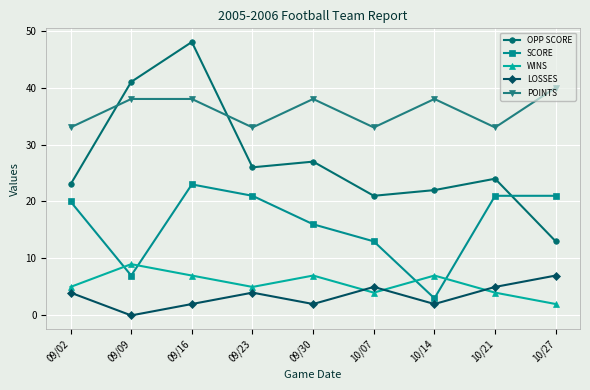

What is the label of the 3rd point from the left?

09/16